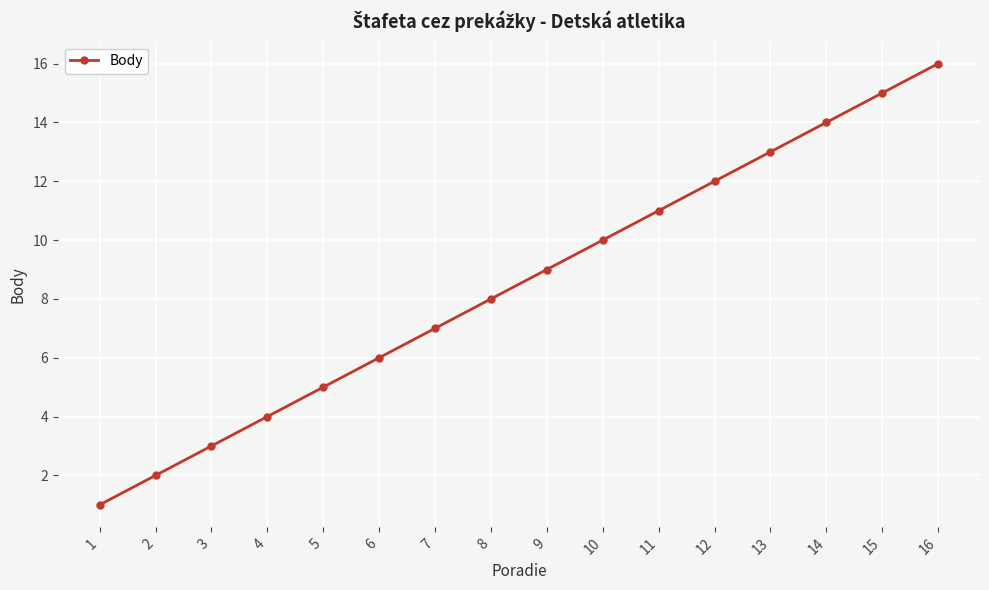

How many data points does each series have?

16